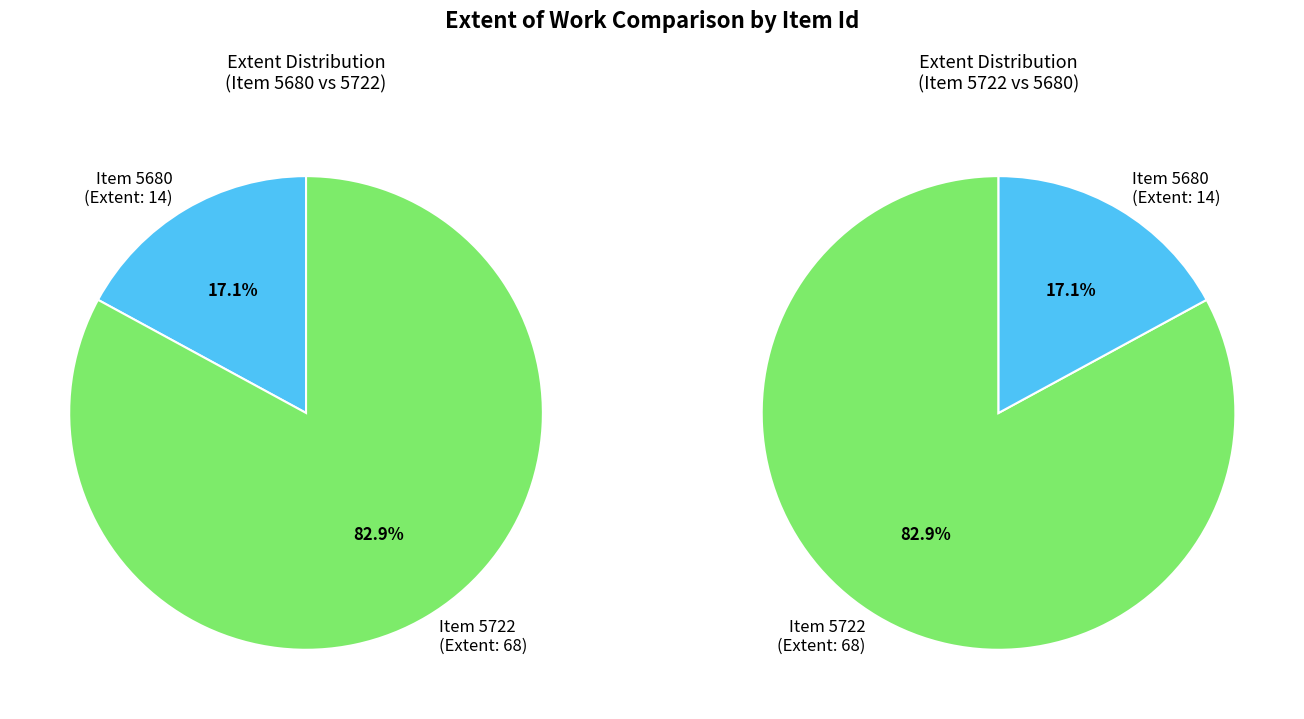

Do 5680 and 5722 together represent more than half of the pie?

Yes